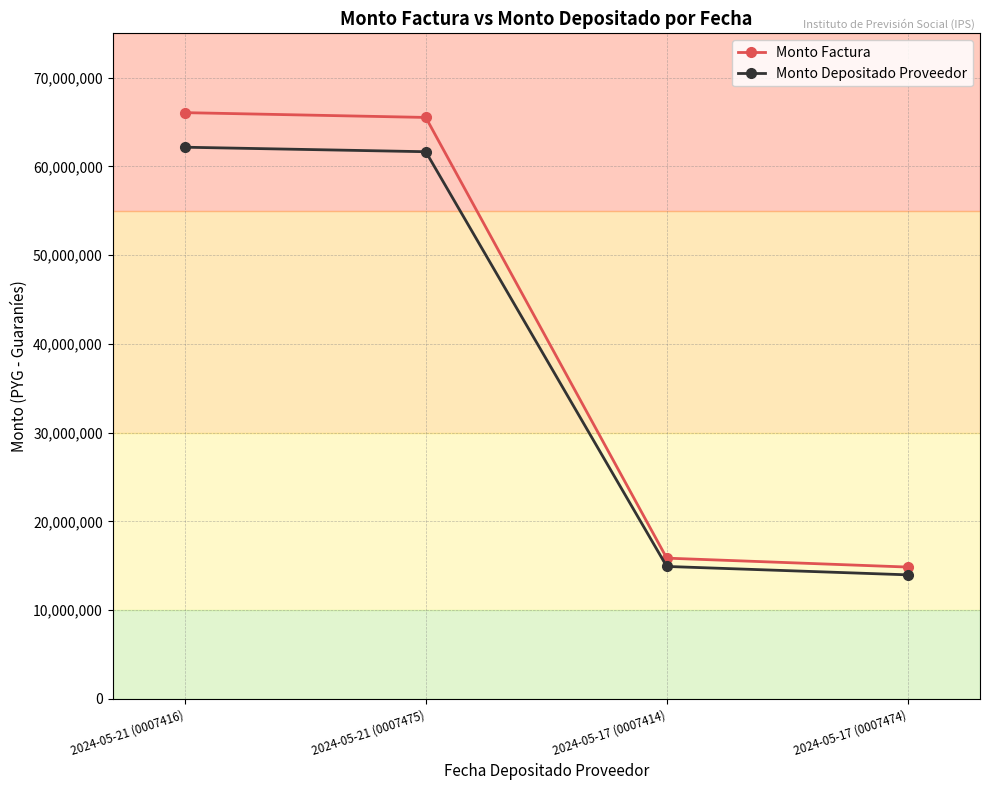

Rank the series by their maximum value, from lowest to highest.

Monto Depositado Proveedor, Monto Factura